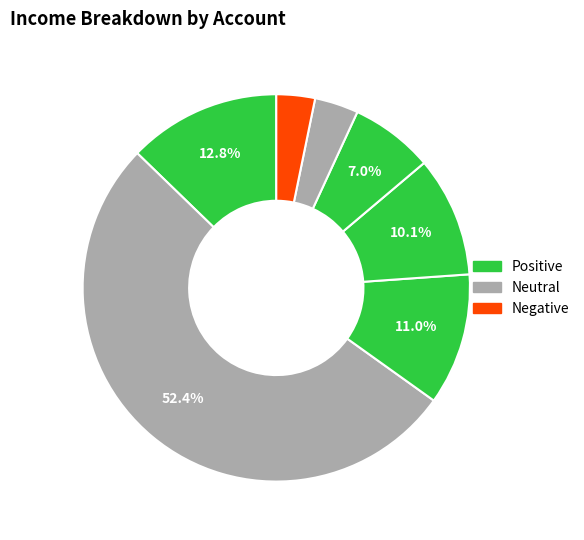

Count the number of slices in the pie.

7